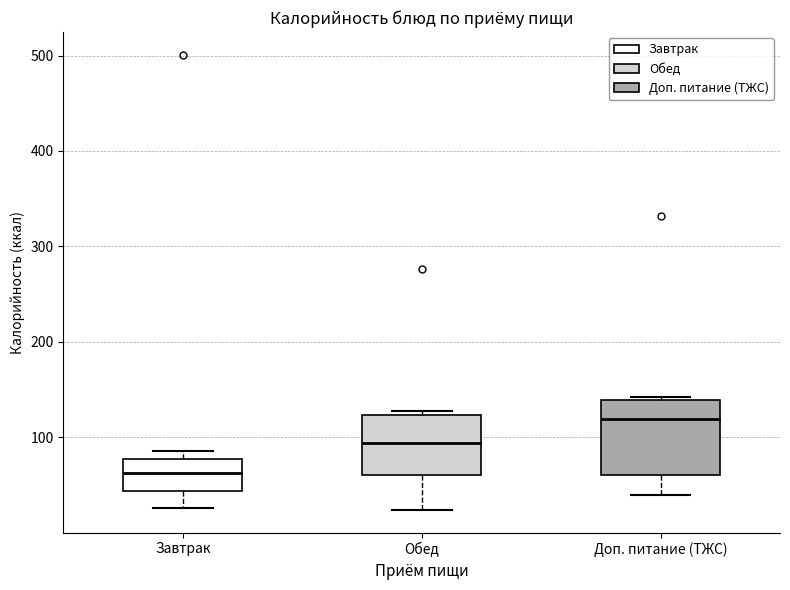

Comparing the boxes themselves (not the whiskers), which one is the tallest?

Доп. питание (ТЖС)